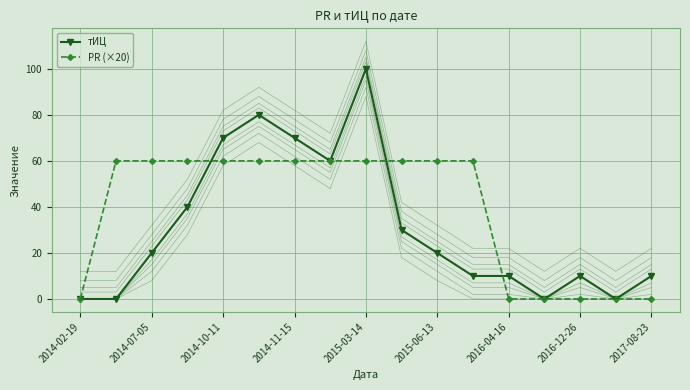

Which series has the largest total across all categories?

PR (×20)